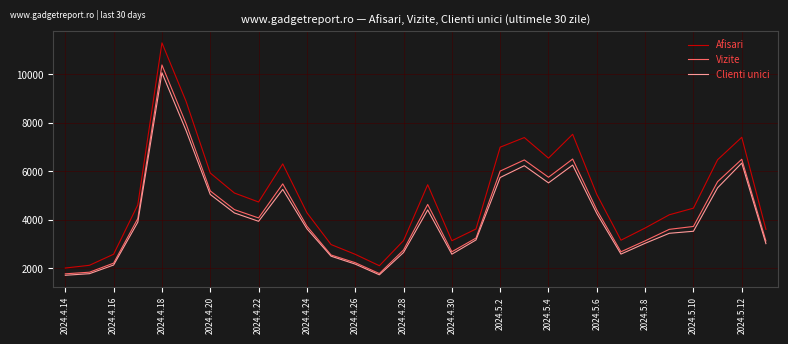

True or false: Vizite and Afisari intersect in this chart.

False